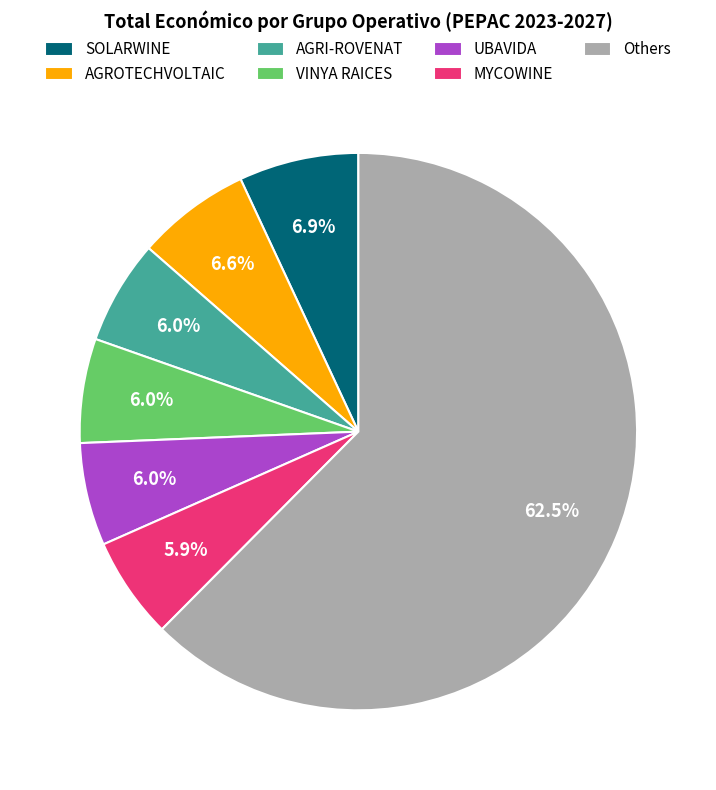

Is there any slice that represents more than half of the pie?

Yes